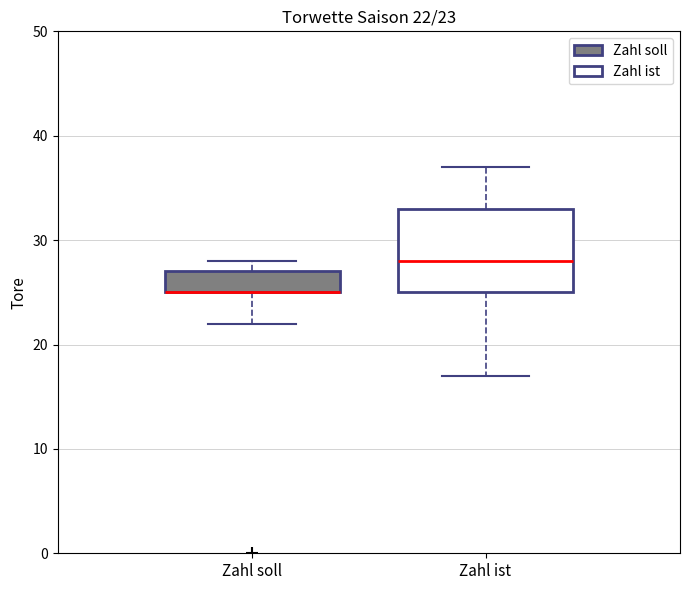

Comparing the boxes themselves (not the whiskers), which one is the tallest?

Zahl ist